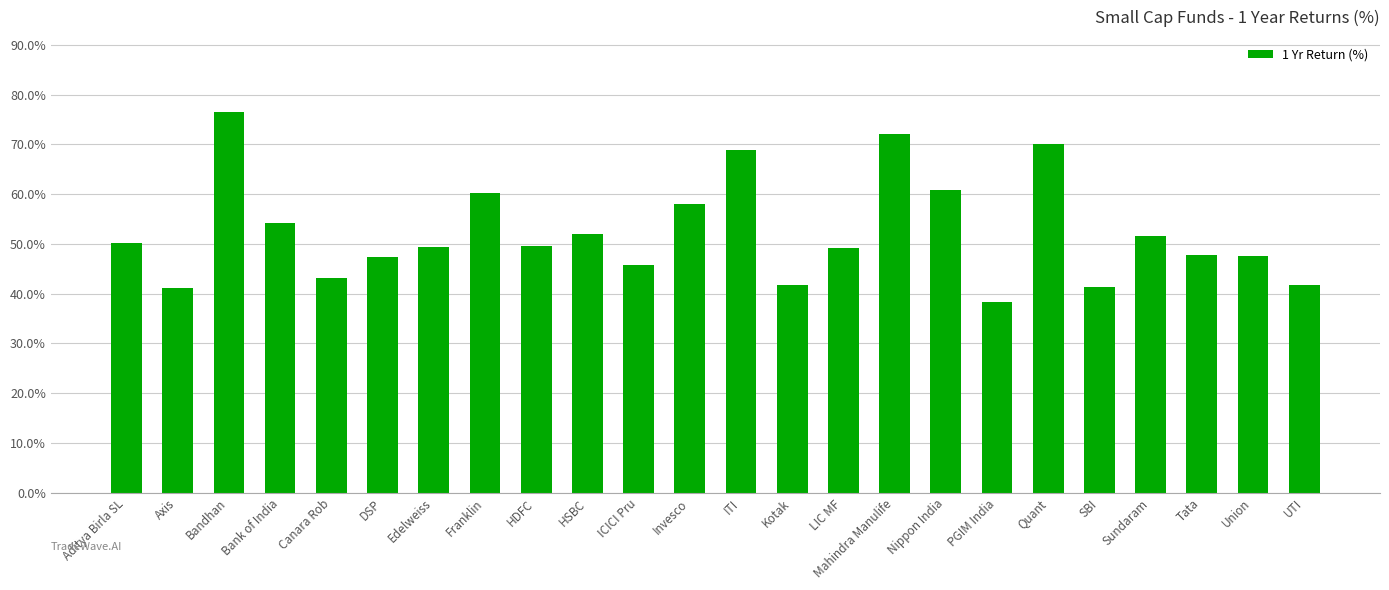

Count the number of categories in the chart.

24